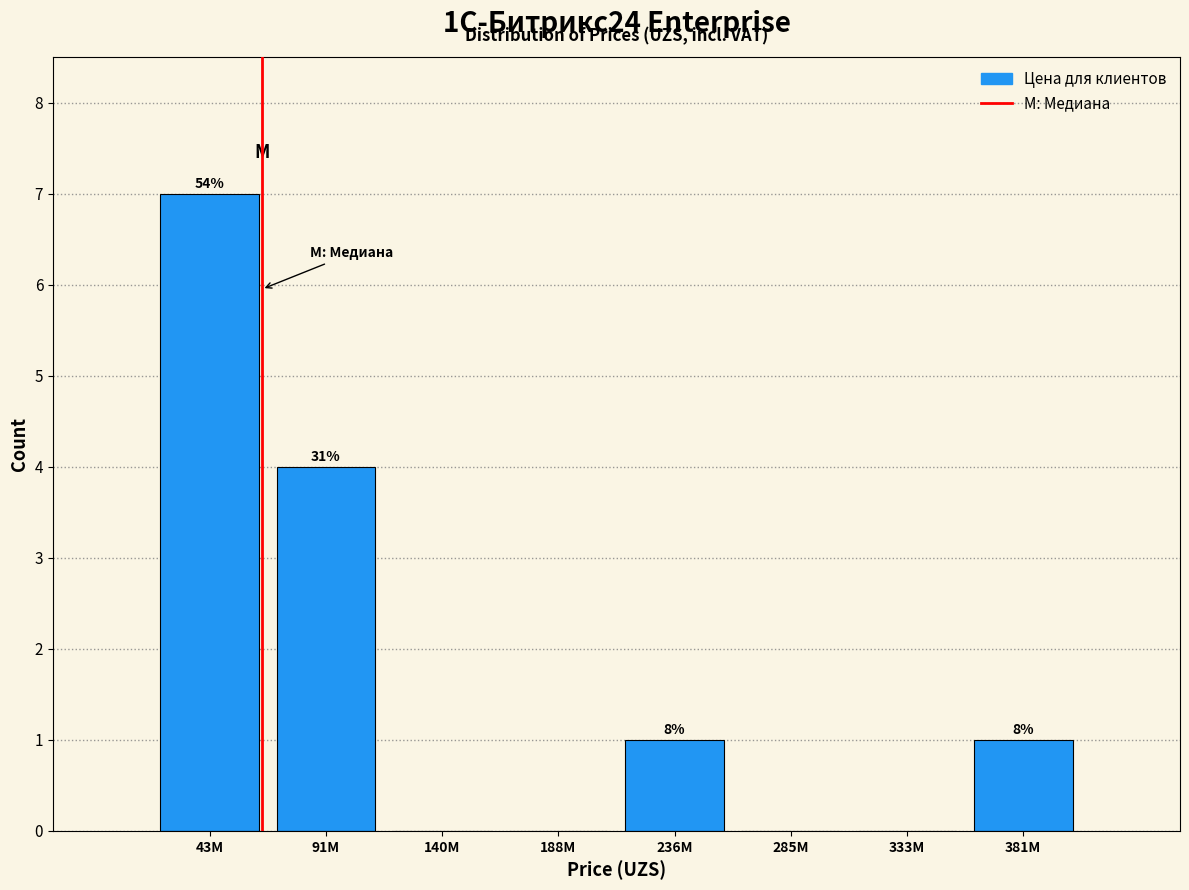

Are the bars horizontal?

No